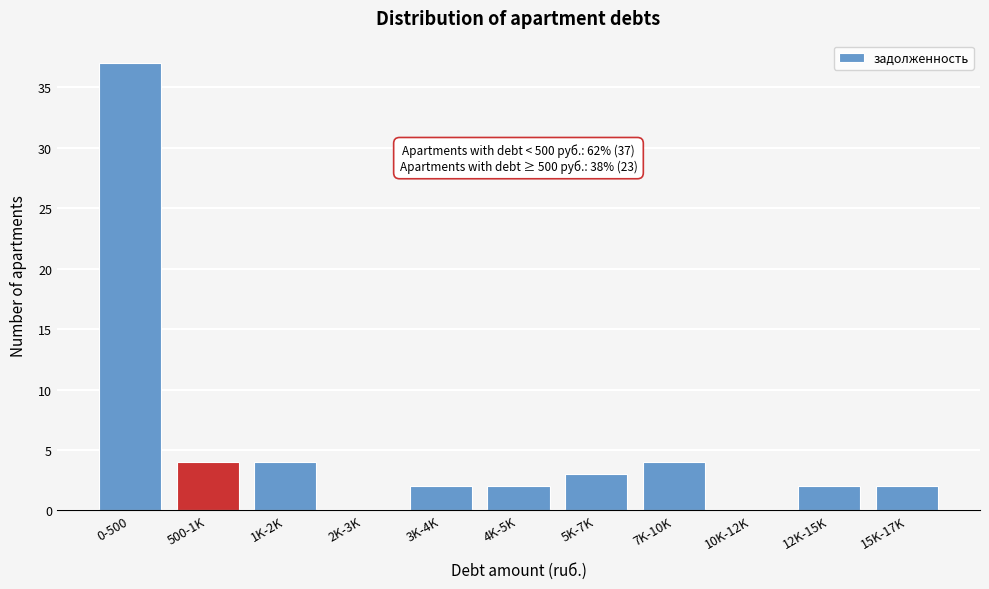

Reading left to right, list all the values displayed in this chart.

0-500=37	500-1K=4	1K-2K=4	2K-3K=0	3K-4K=2	4K-5K=2	5K-7K=3	7K-10K=4	10K-12K=0	12K-15K=2	15K-17K=2